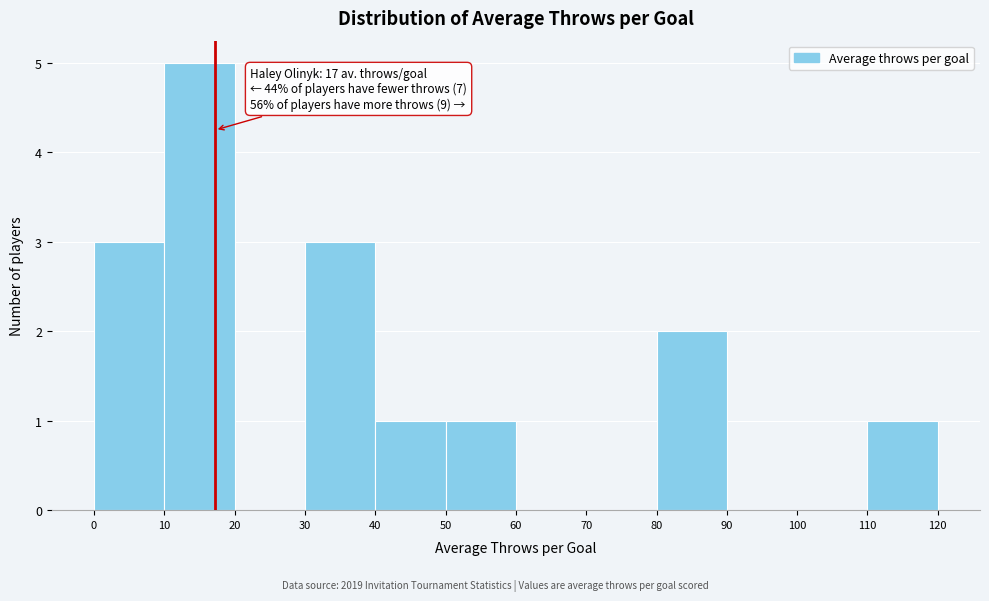

Which range on the x-axis has the tallest bar?

10 to 20